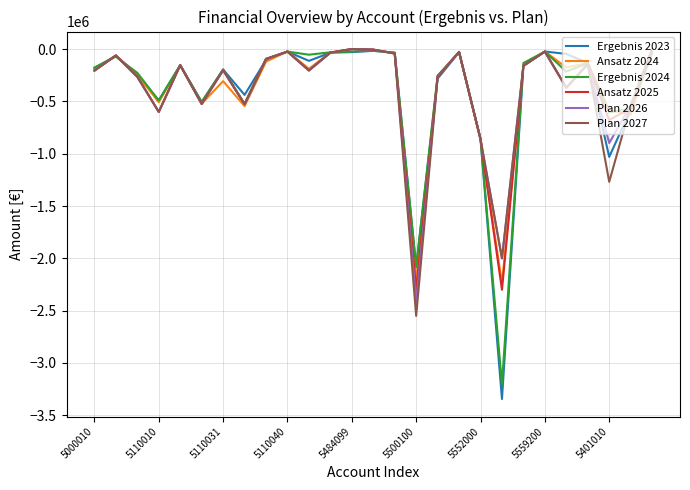

Which series has the widest spread of values?

Ergebnis 2023